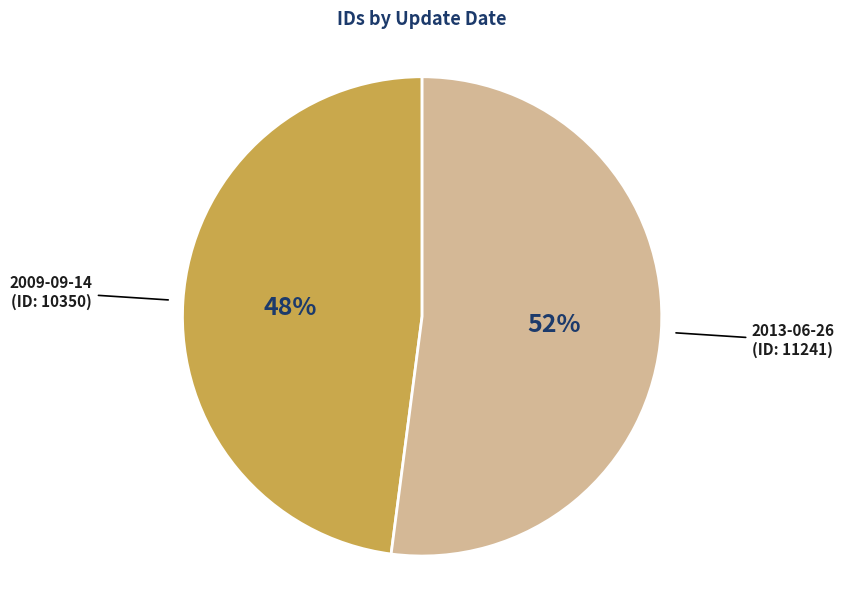

To the nearest percent, what is the difference between the largest and smallest slice percentages?

4%